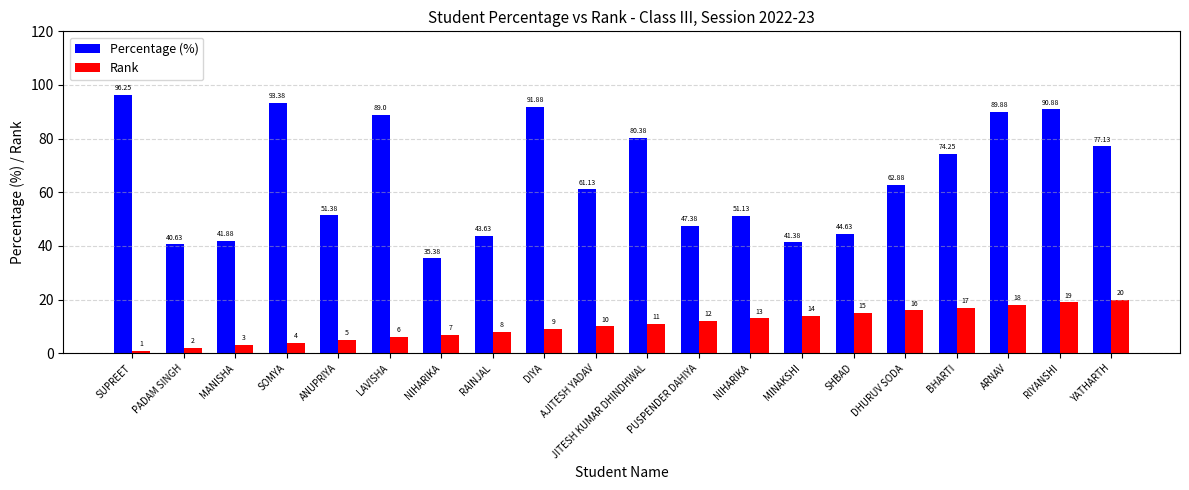

True or false: Percentage (%) has a value of 70.9 at NIHARIKA.

False